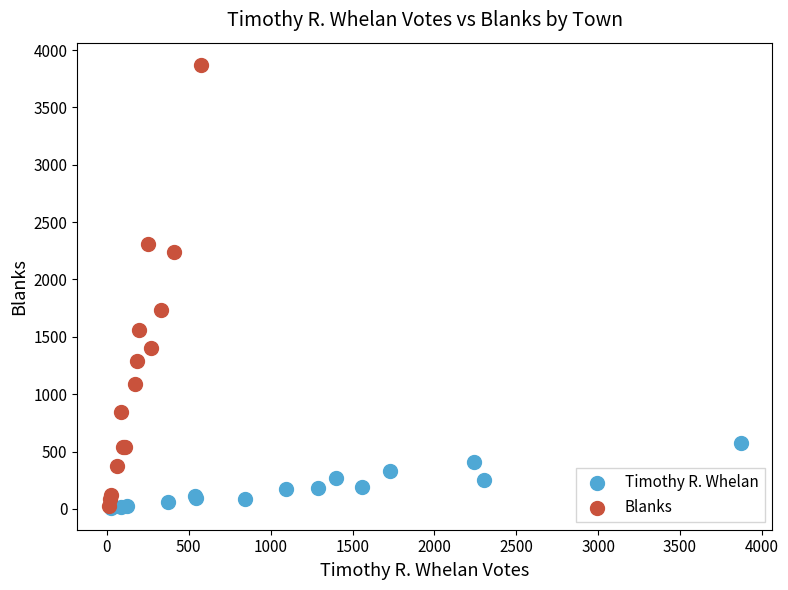

Which series contains the highest Y value?

Blanks